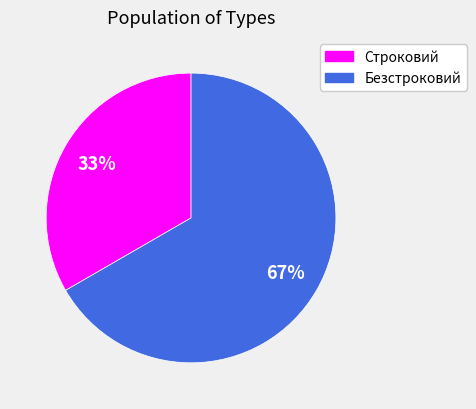

Is it true that Строковий is 33% of the pie?

True